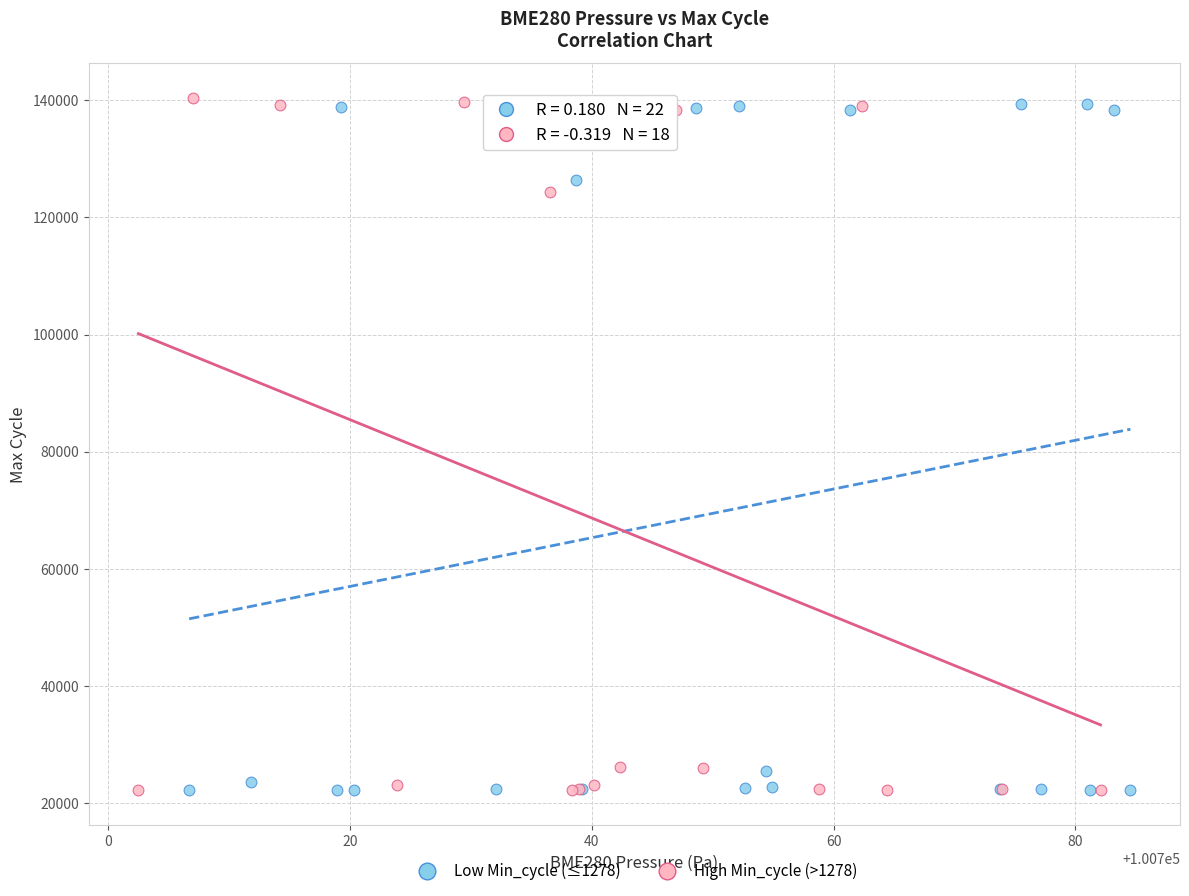

Which series has the widest spread of Y values?

High Min_cycle (>1278)